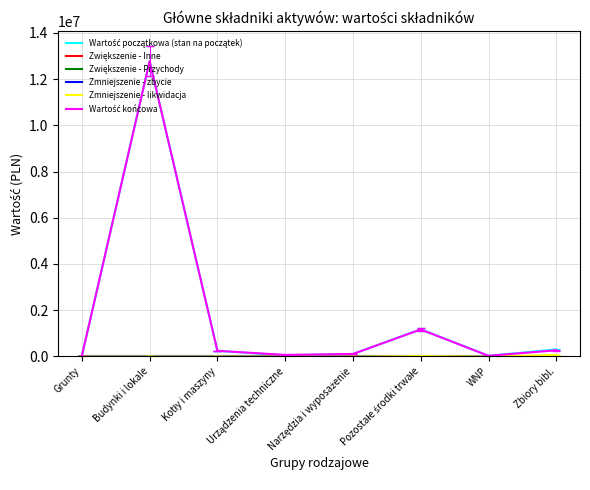

What is the maximum value shown in the chart?

12775922.0